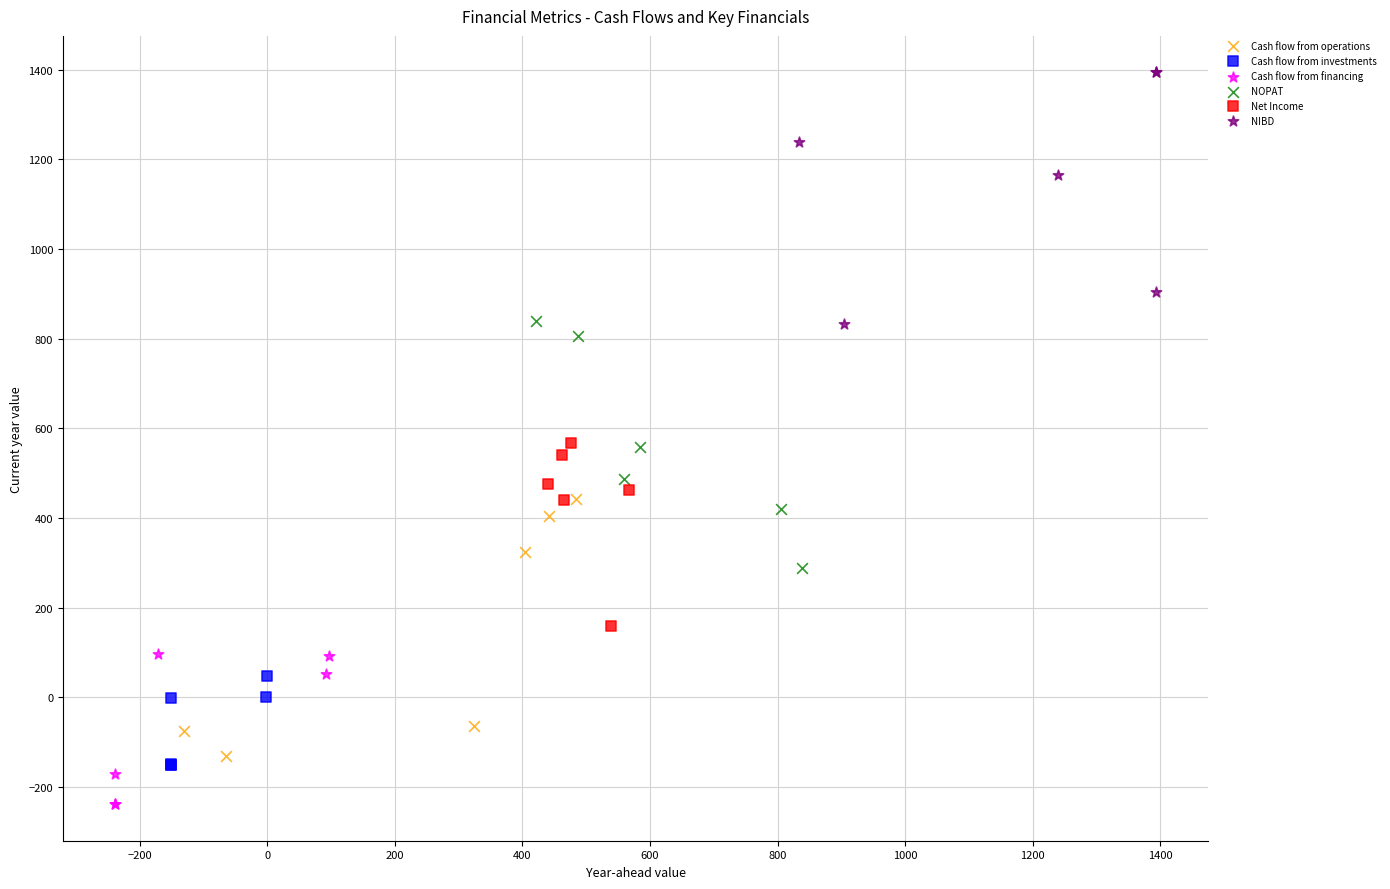

Which series contains the lowest Y value?

Cash flow from financing